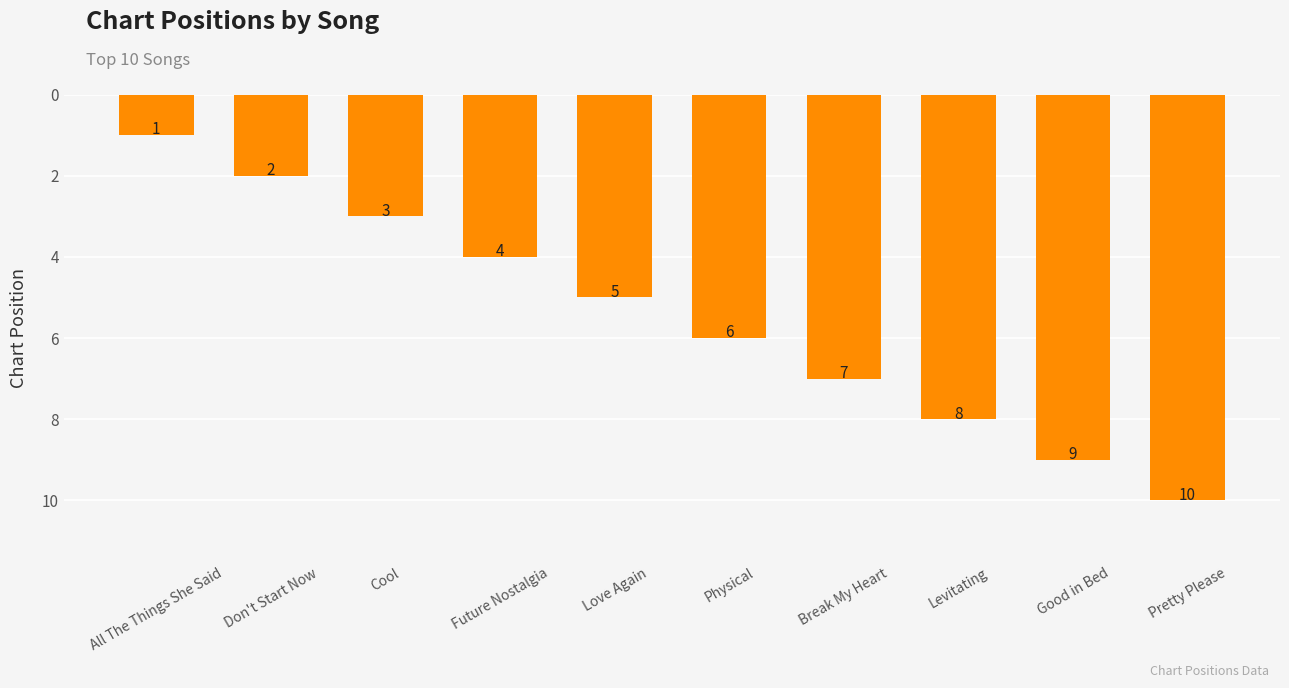

Which label corresponds to the largest value in the chart?

Pretty Please